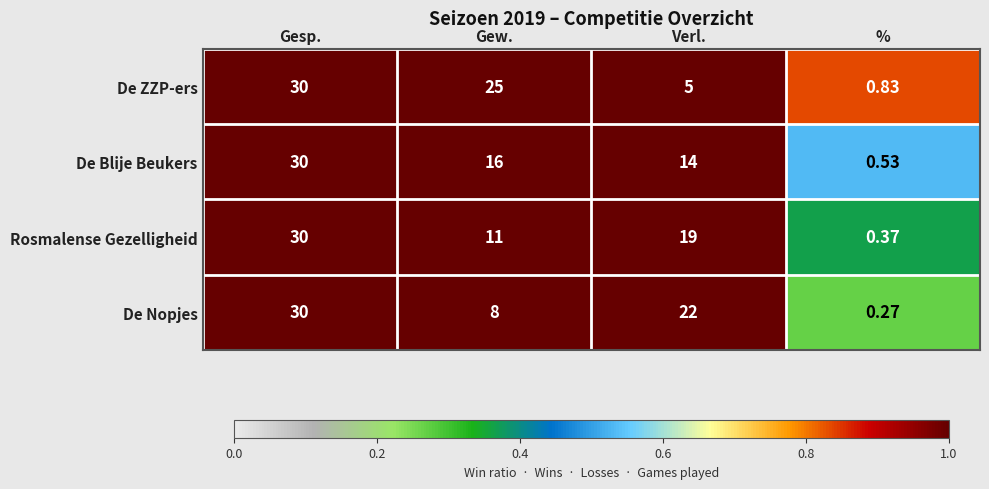

At Verl., list the series in order from smallest to largest.

De ZZP-ers, De Blije Beukers, Rosmalense Gezelligheid, De Nopjes